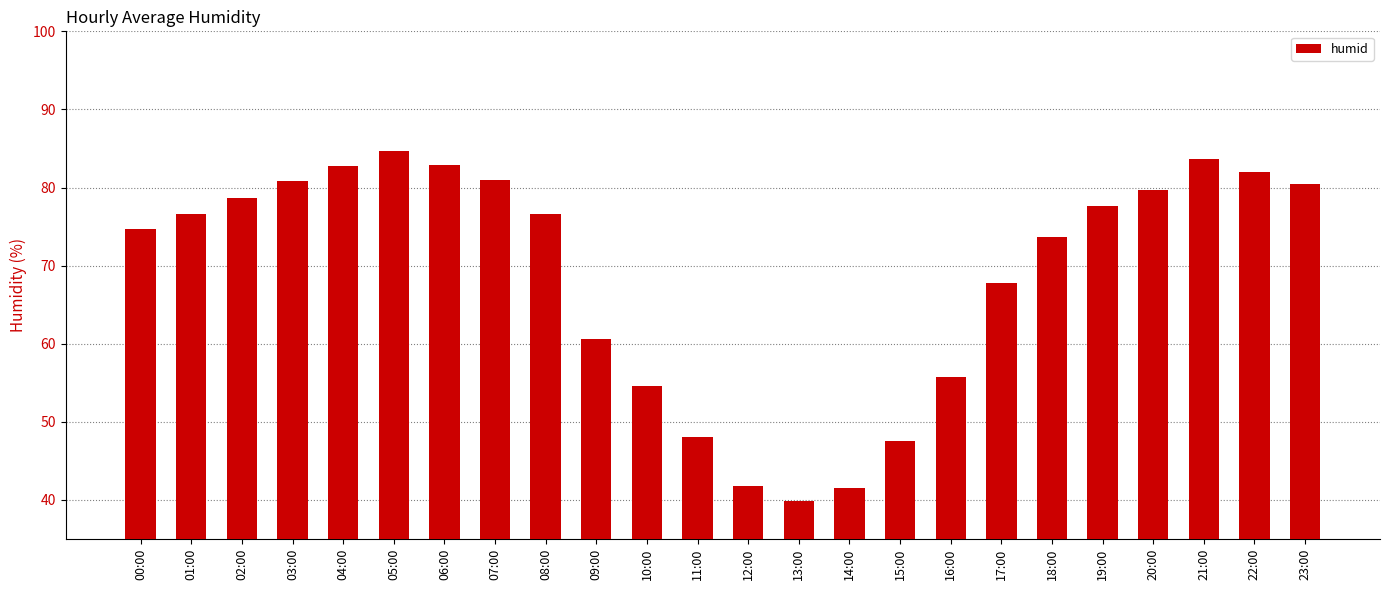

Does the chart contain any negative values?

No